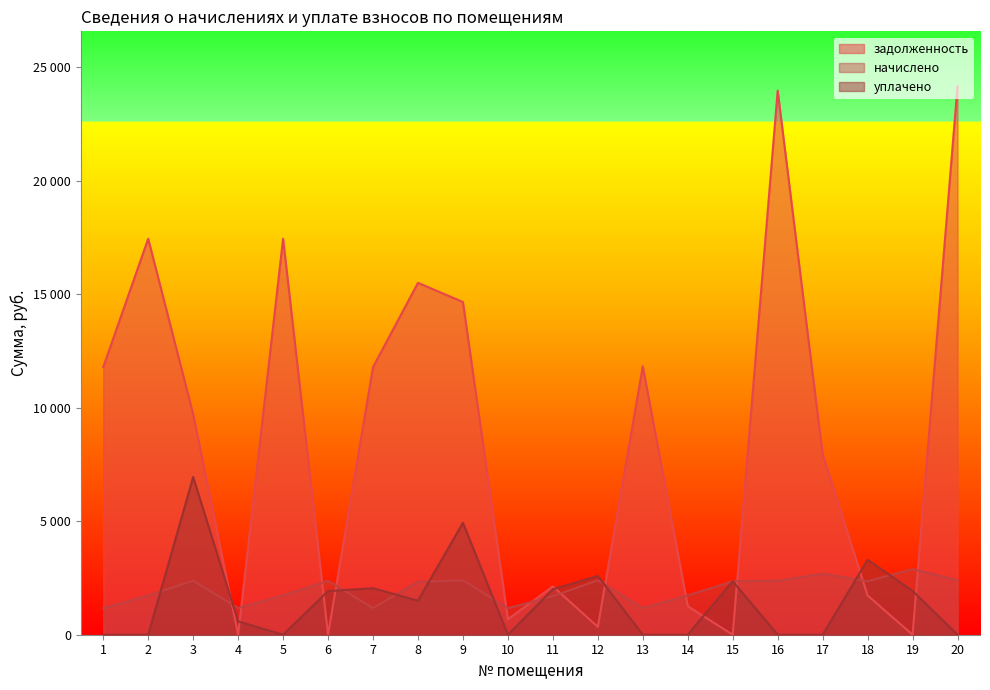

Is it true that начислено equals 1731.6 at 5?

True